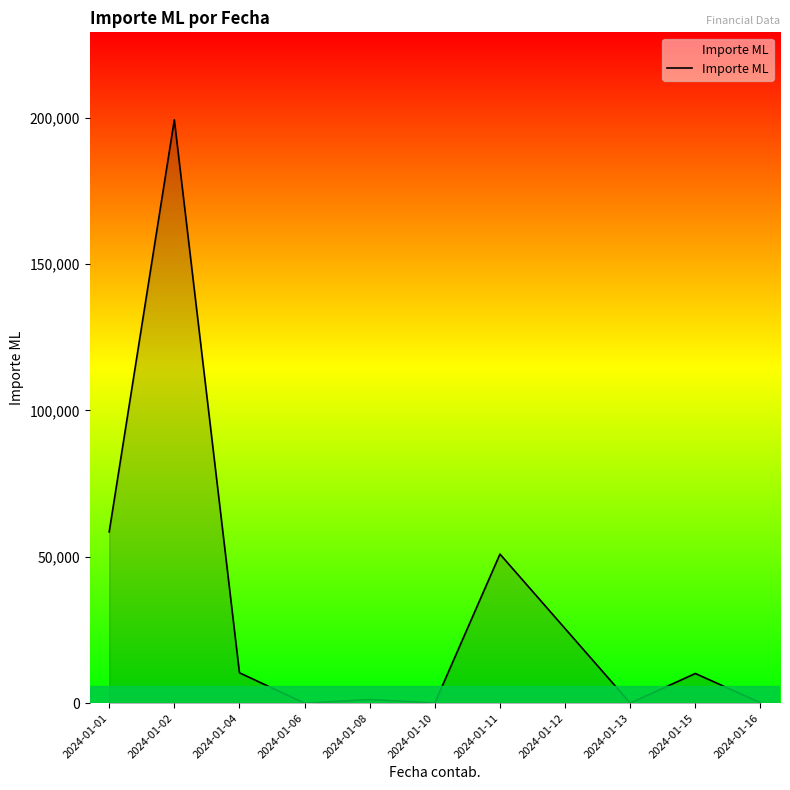

What is the sum of all values?

356106.7